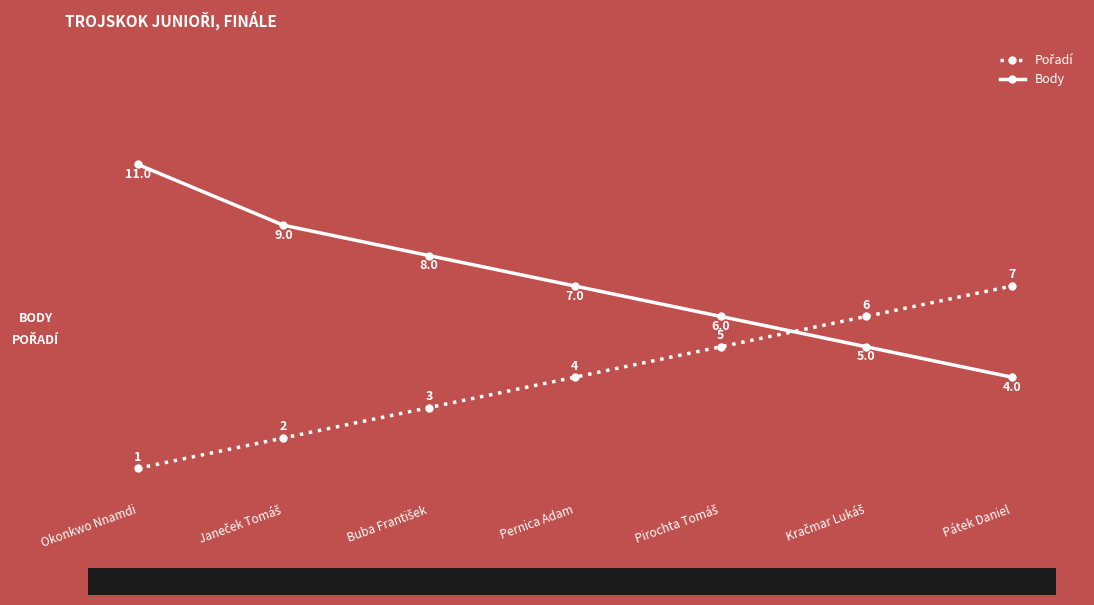

At which label does Body first exceed 7?

Okonkwo Nnamdi